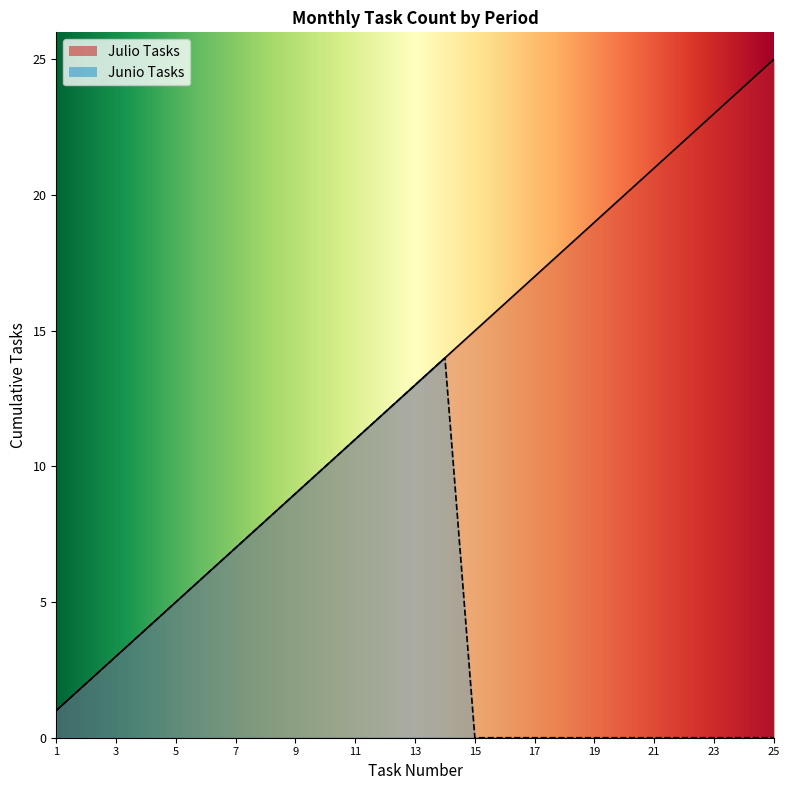

How many lines are shown in the chart?

2